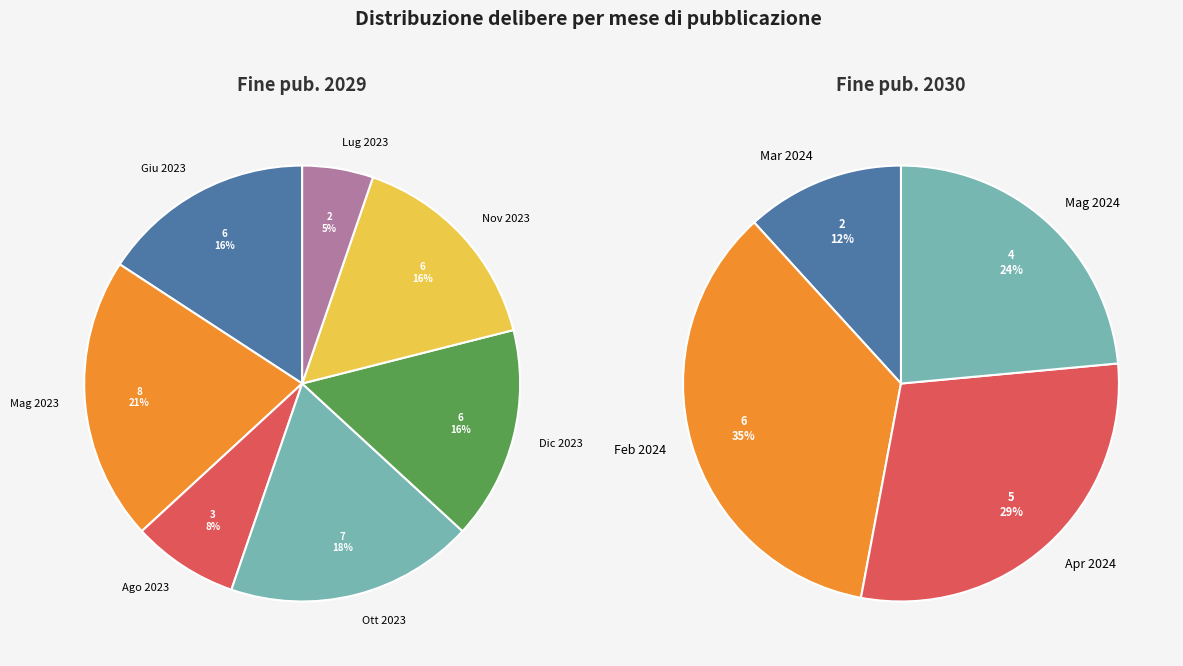

To the nearest percent, what percentage of the pie is 2029?

69%